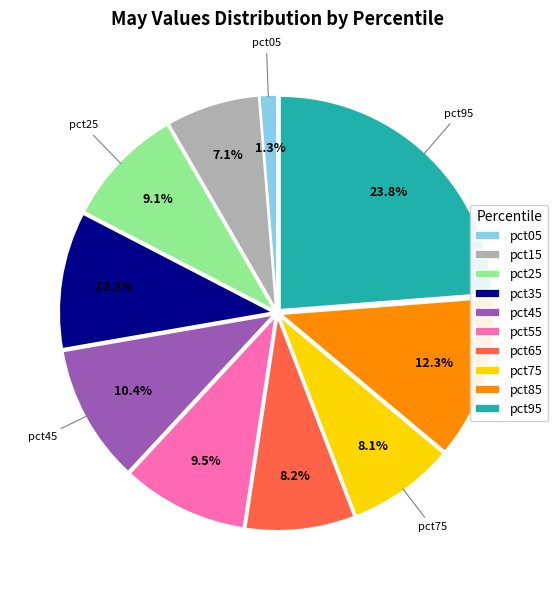

To the nearest percent, what is the average slice percentage?

10%